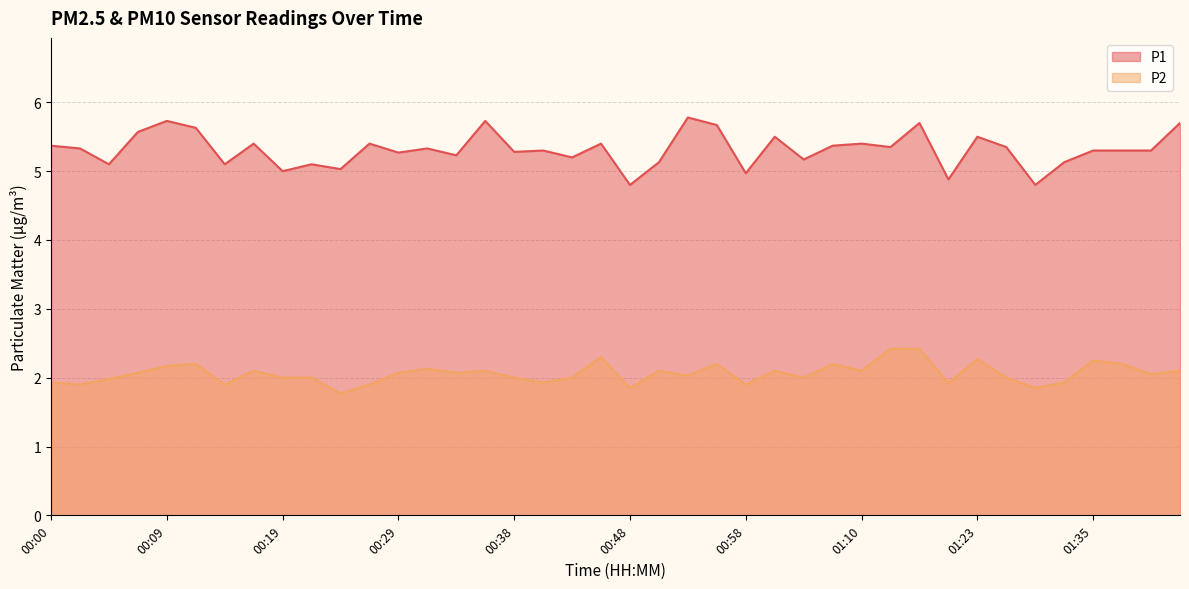

What is the total value across all series at 00:07?

7.6